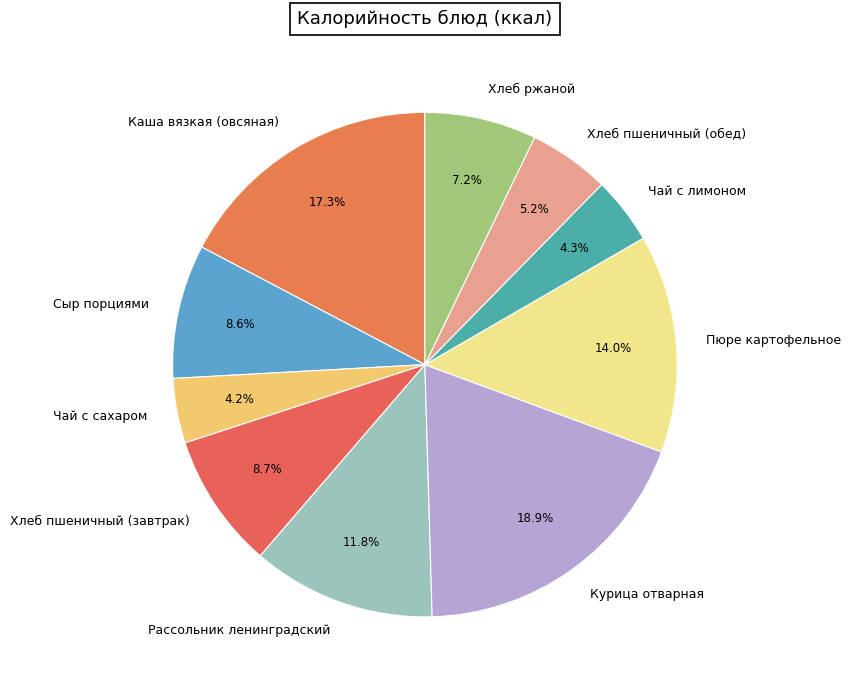

How many slices are in this pie chart?

10